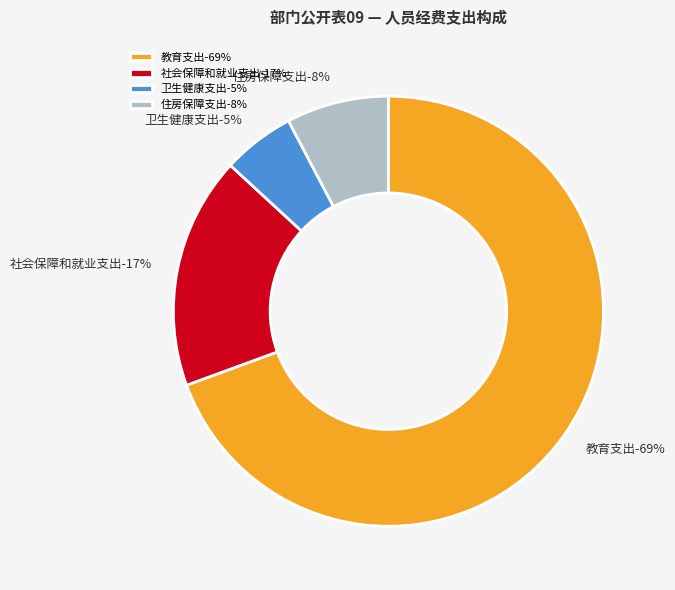

Which category accounts for the majority?

教育支出